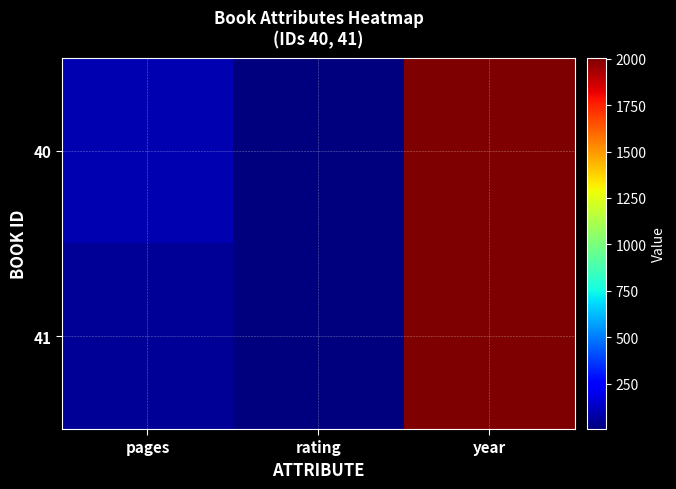

Reading right to left, extract all data points from this chart.

40: year=2004	rating=5	pages=91
41: year=2004	rating=5	pages=47